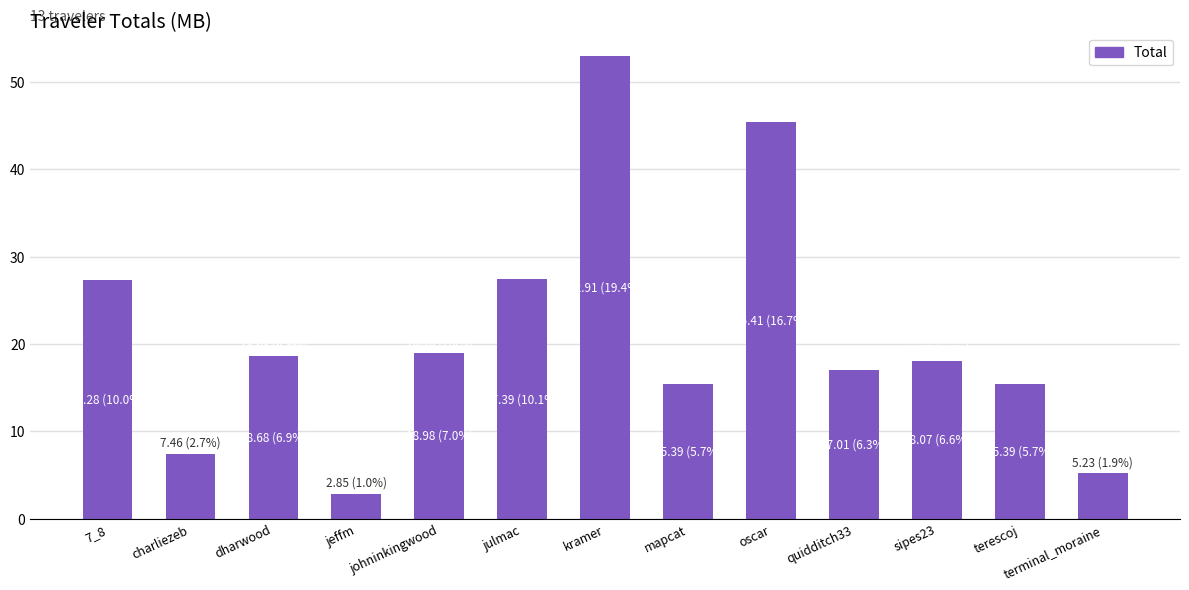

What position from the right is jeffm?

10